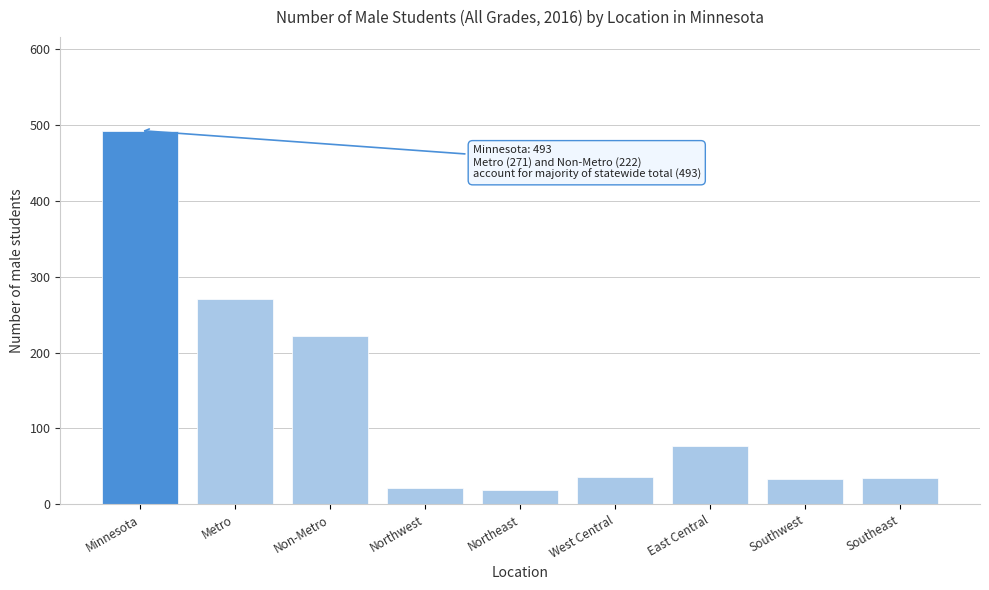

True or false: the data shows 19 at Northeast.

True